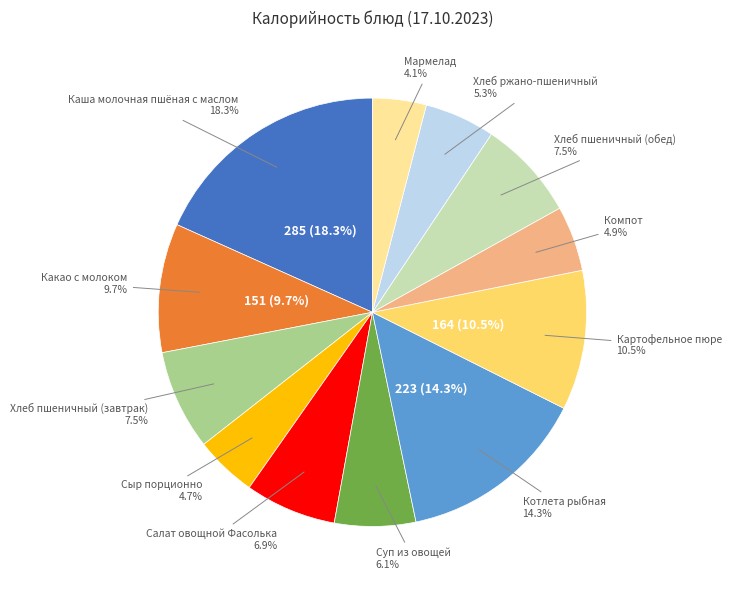

Which slice is the smallest?

Мармелад